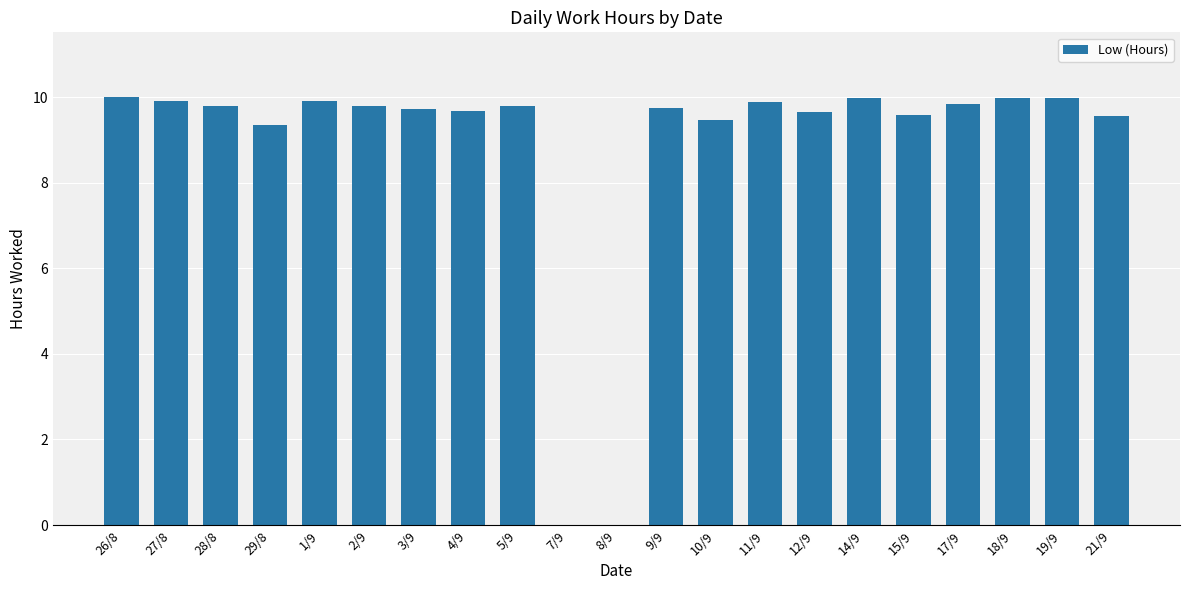

Count the number of values greater than 9.

19